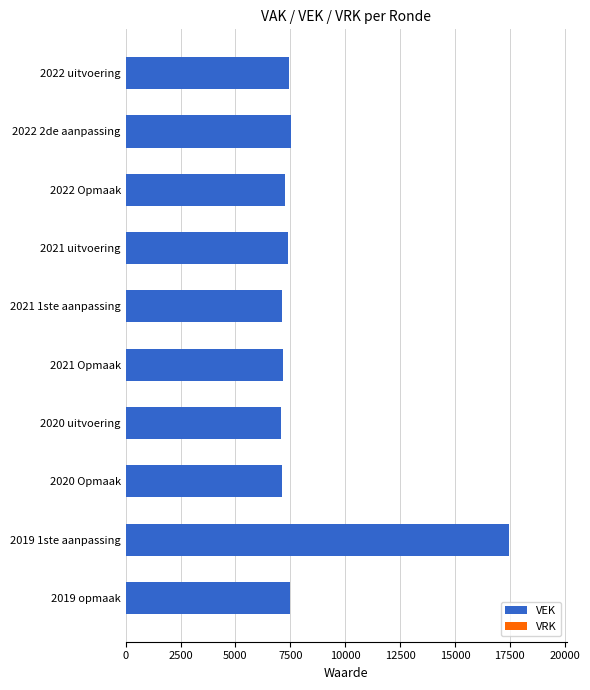

The value at 2019 opmaak is 10034. True or false?

False